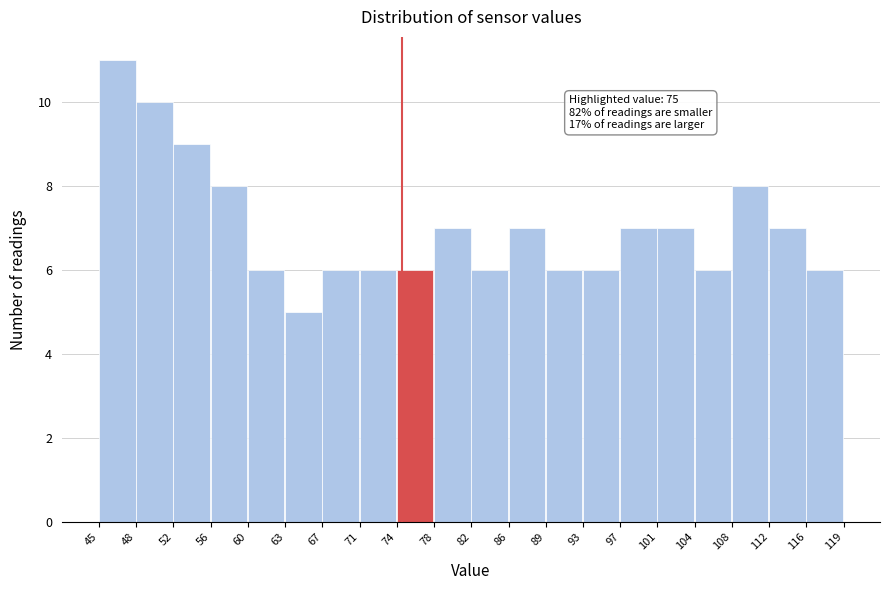

Which range on the x-axis has the tallest bar?

45 to 48